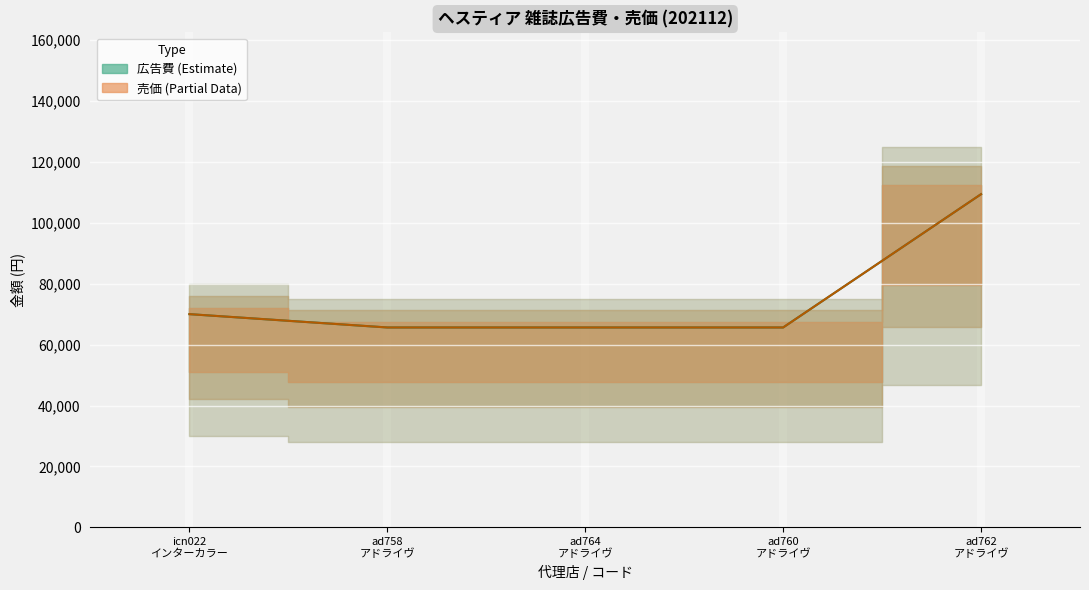

Where is 広告費 (中央) nearest to the value 87500?

icn022
インターカラー